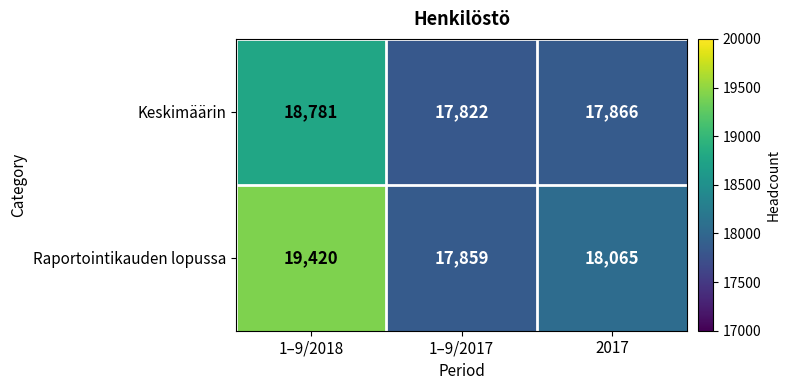

List the series in order of their overall mean, highest first.

Raportointikauden lopussa, Keskimäärin